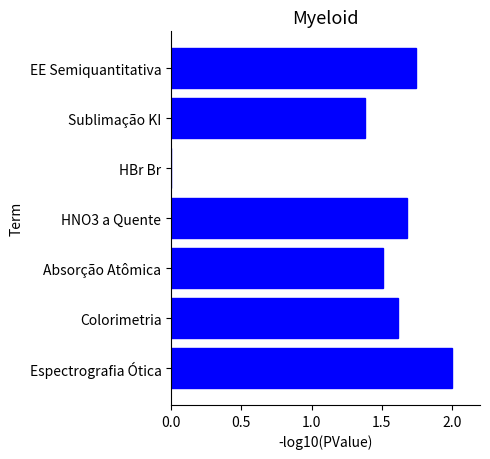

Which has a higher value, Absorção Atômica or Espectrografia Ótica?

Espectrografia Ótica